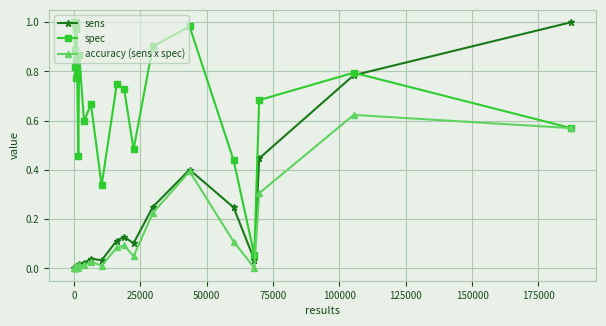

True or false: spec has more than 0 interior local peaks.

True